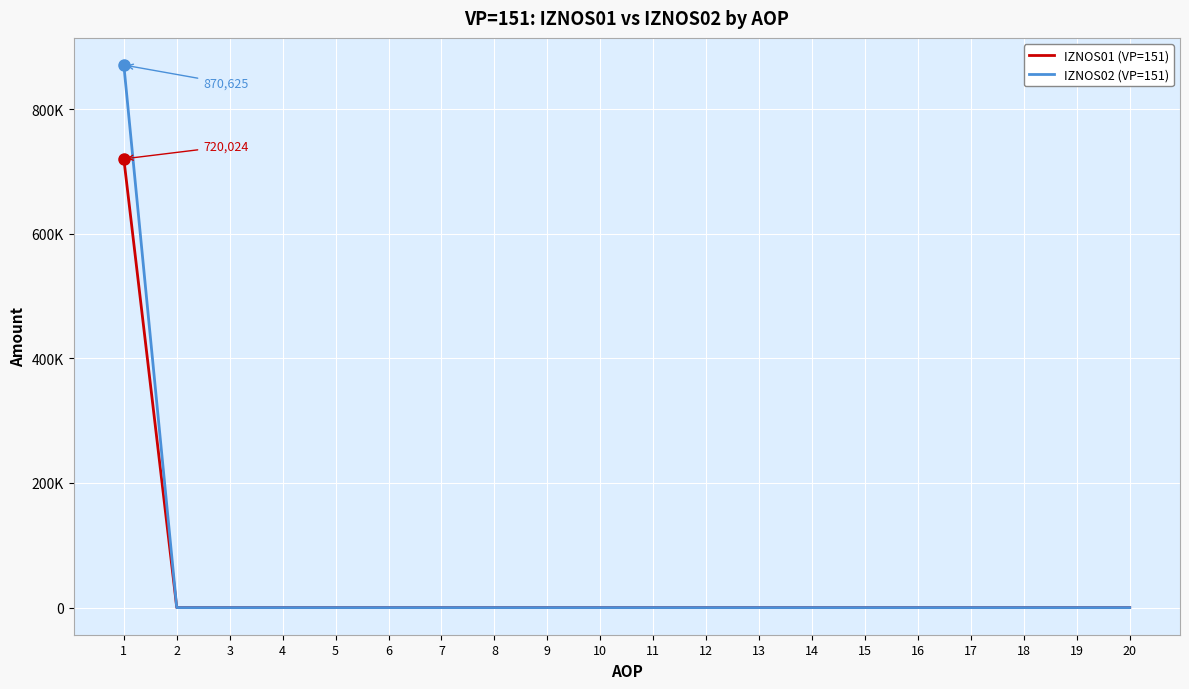

Is this an area chart (filled region under the line)?

No